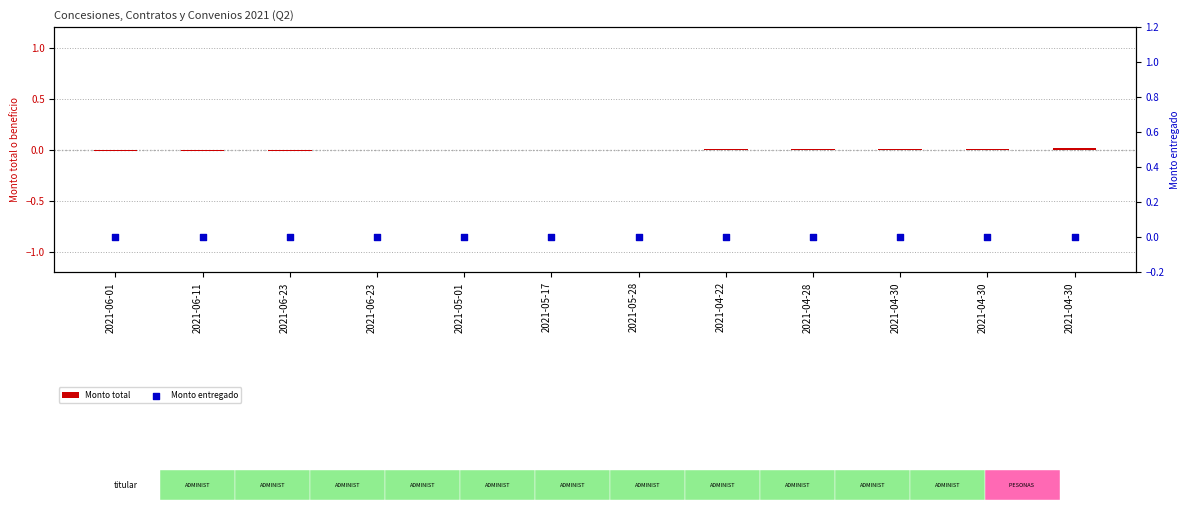

Which series contains the lowest Y value?

Monto total